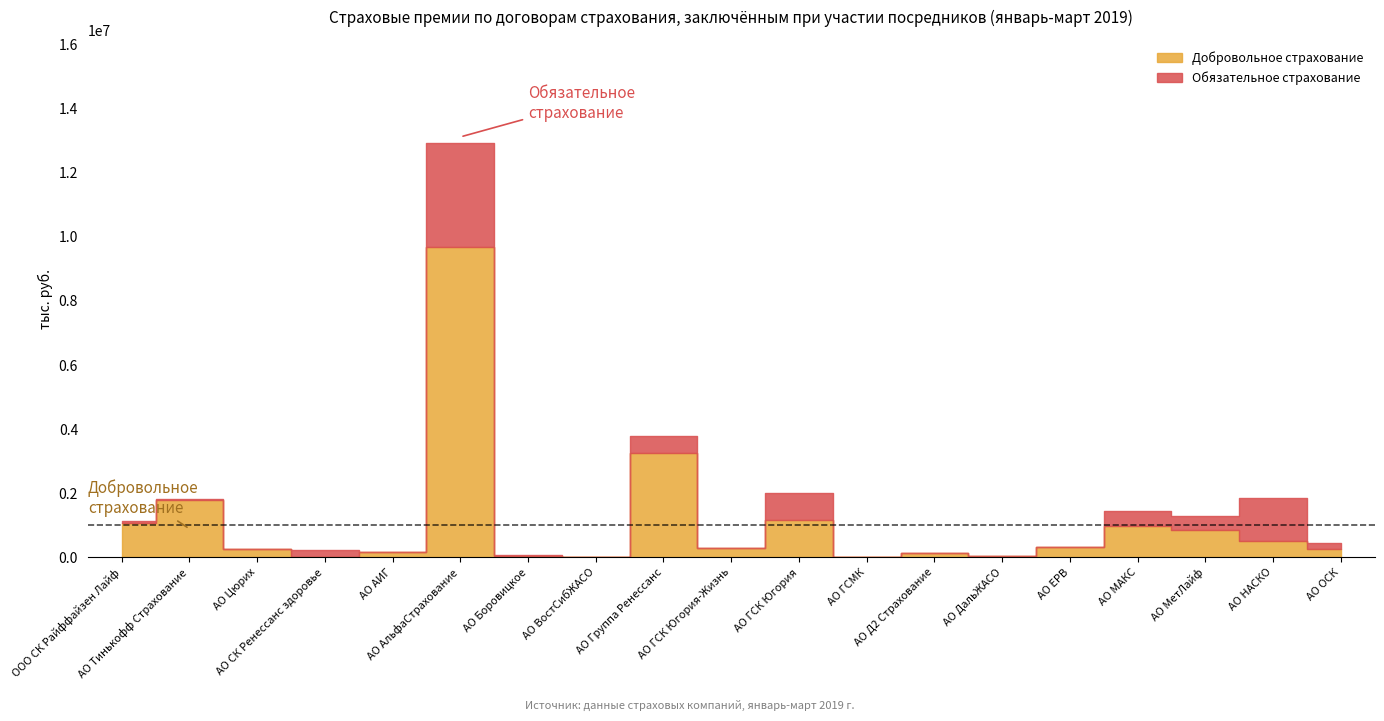

What is the difference between the highest and lowest values at АО МАКС?

498465.7